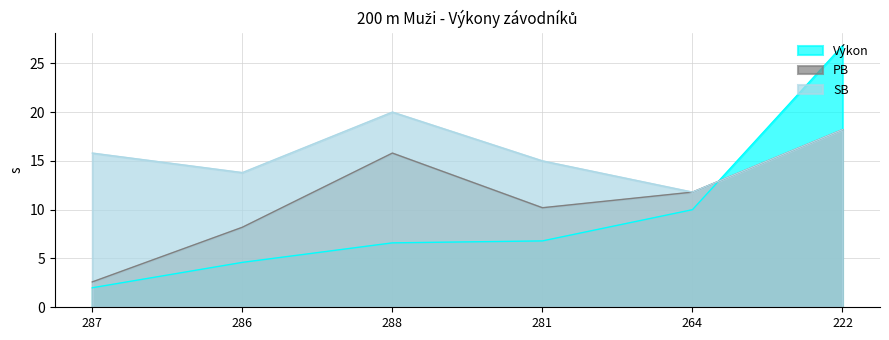

Does the chart have visible grid lines?

Yes